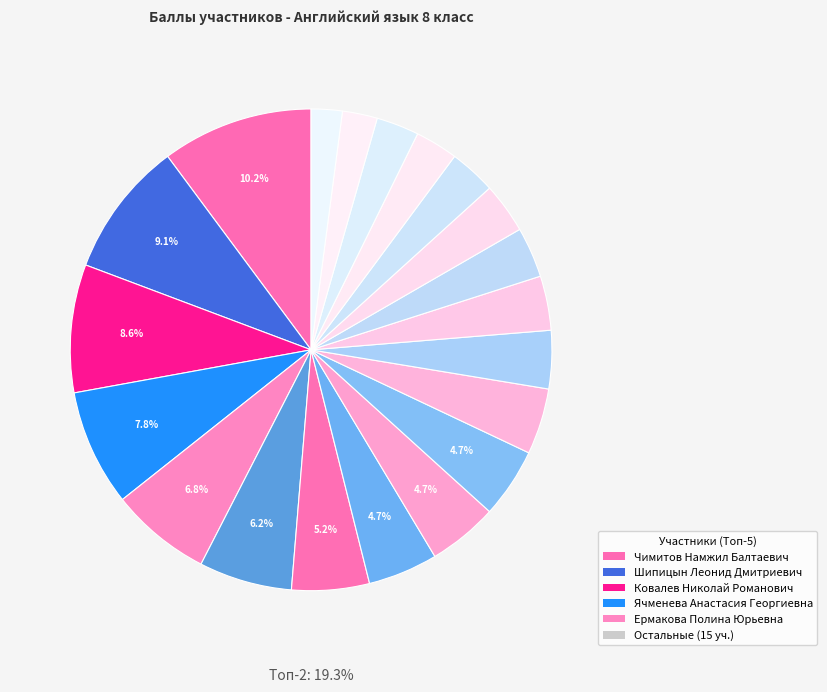

To the nearest percent, what is the difference between the largest and smallest slice percentages?

8%